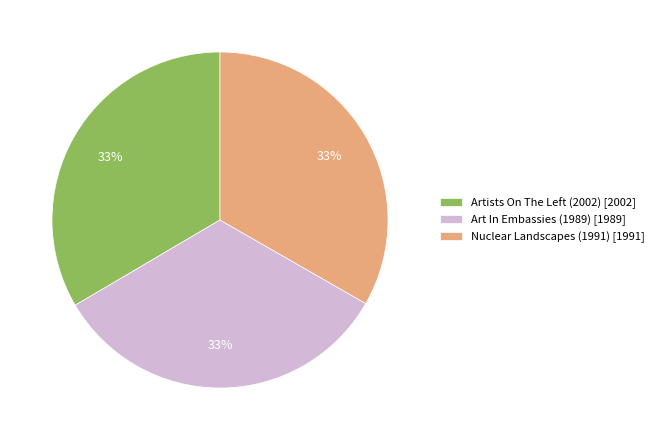

Is there any slice that represents more than half of the pie?

No